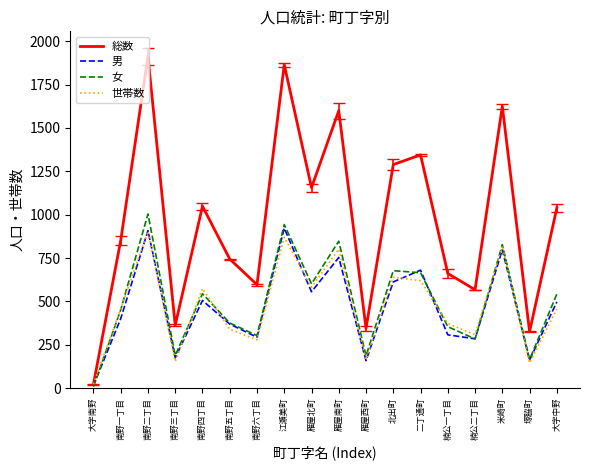

Is the value of 男 at 大字南野 greater than the value of 総数 at 南野四丁目?

No